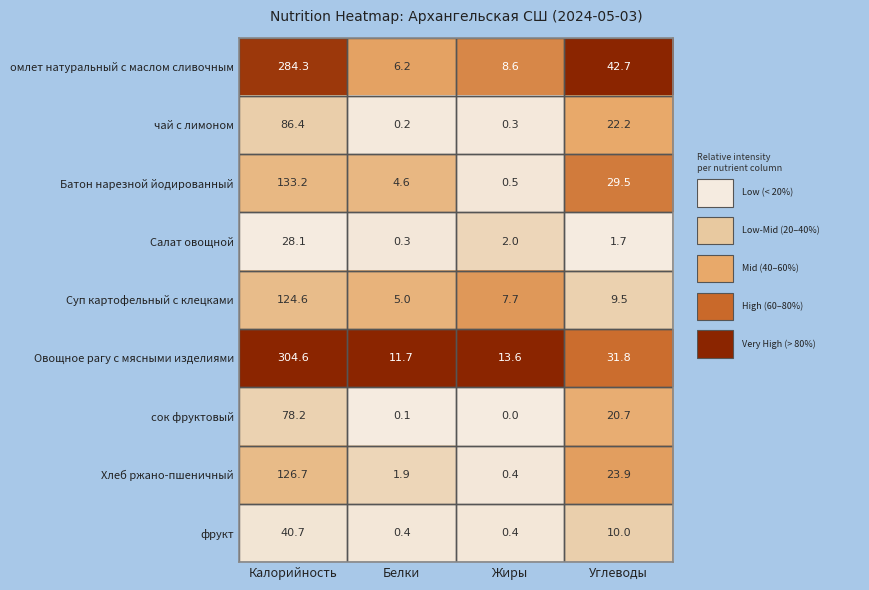

Which category has the lowest value across all series?

Жиры